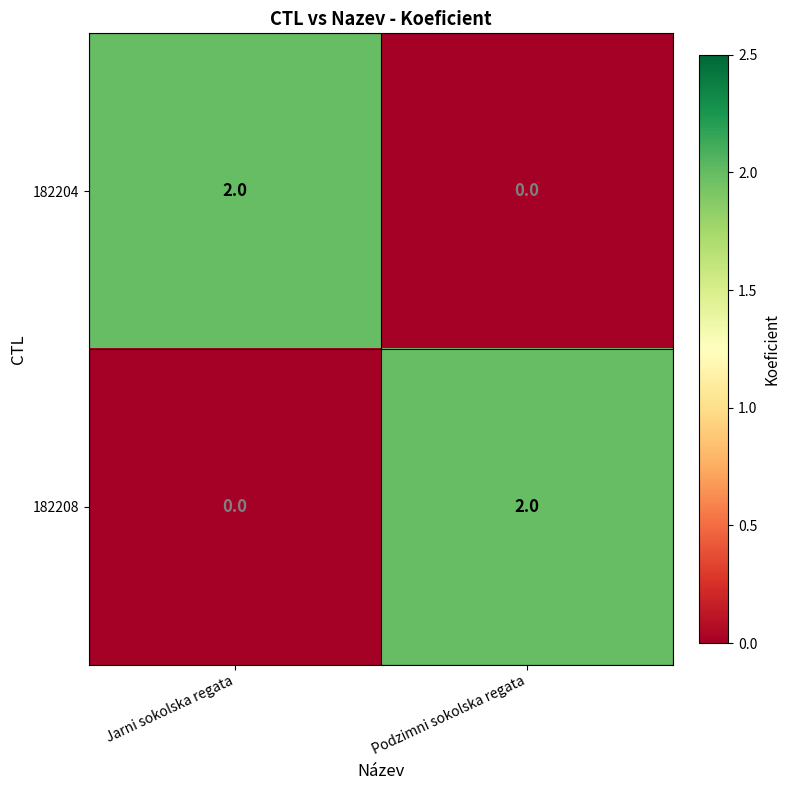

Which category has the highest value in the 182204 series?

Jarni sokolska regata